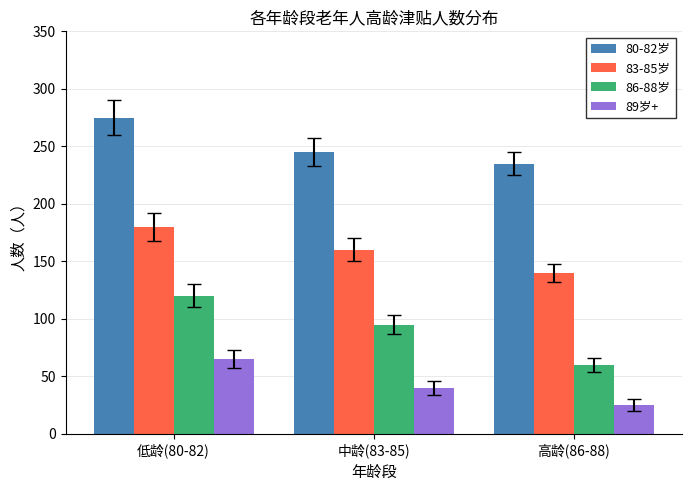

Rank the series at 低龄(80-82) from highest to lowest value.

80-82岁, 83-85岁, 86-88岁, 89岁+